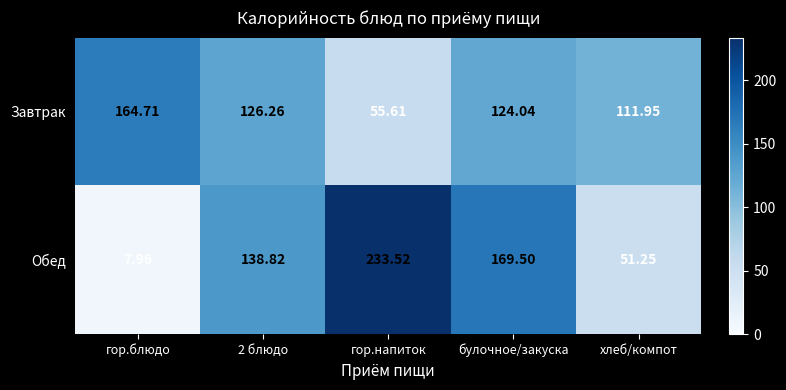

Where is Завтрак nearest to the value 110?

хлеб/компот